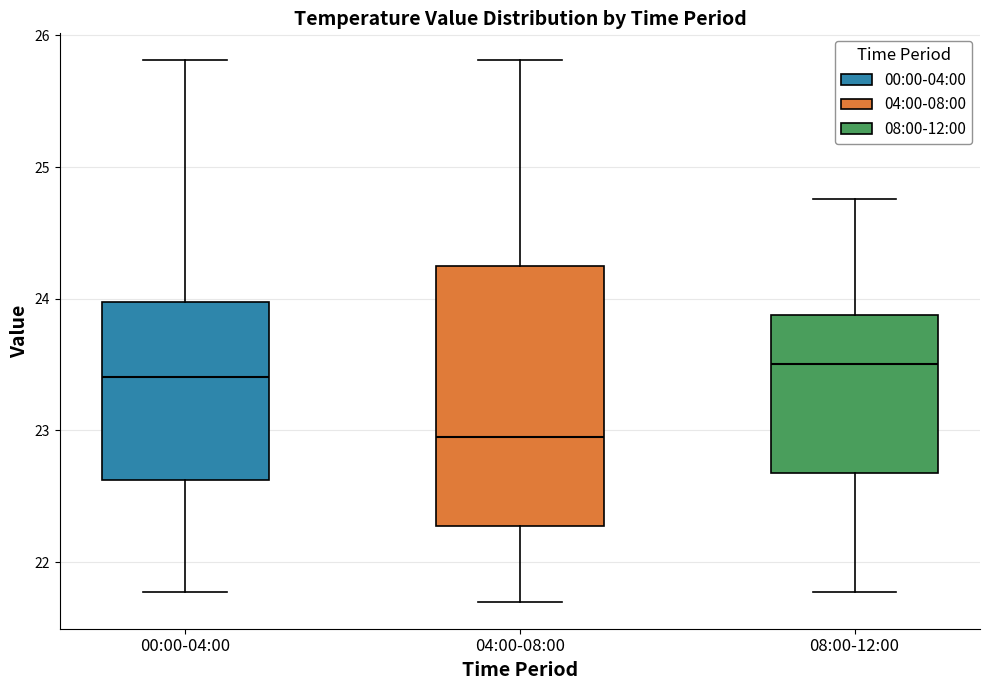

Comparing the boxes themselves (not the whiskers), which one is the tallest?

04:00-08:00